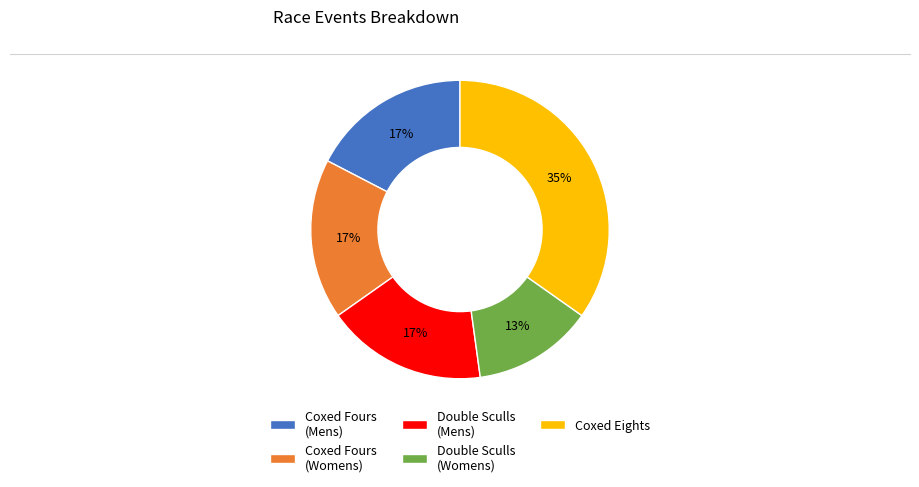

Which category has the smallest portion of the pie?

Double Sculls (Womens)